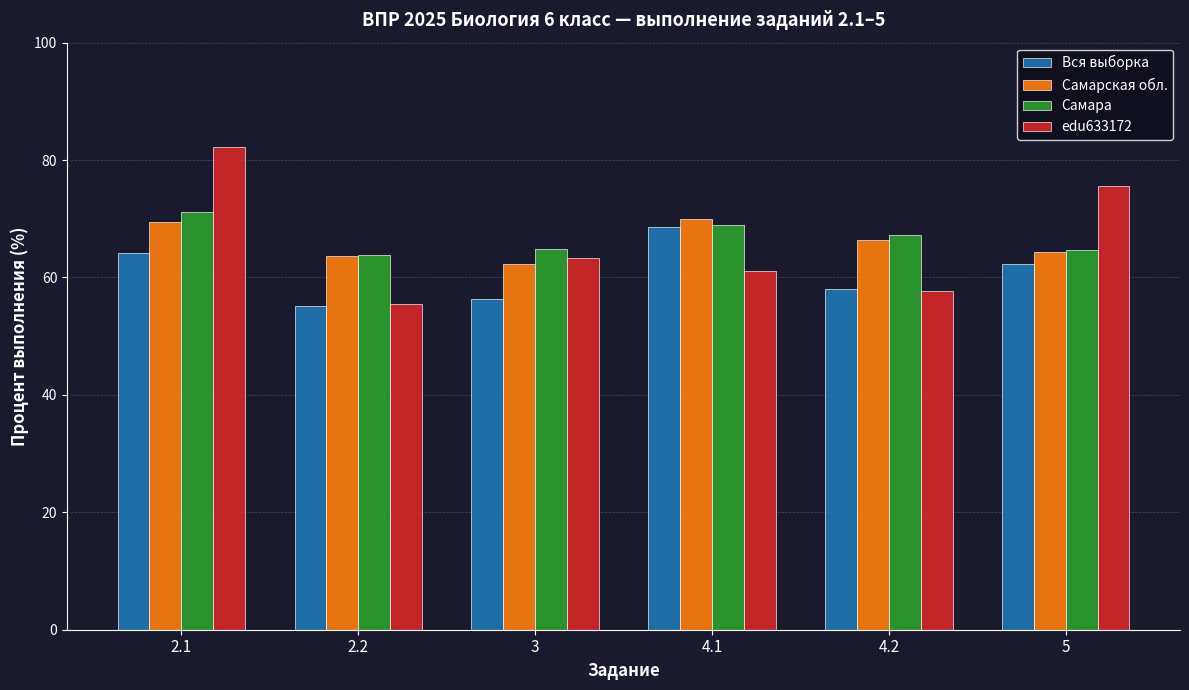

How many bars are there in total?

24